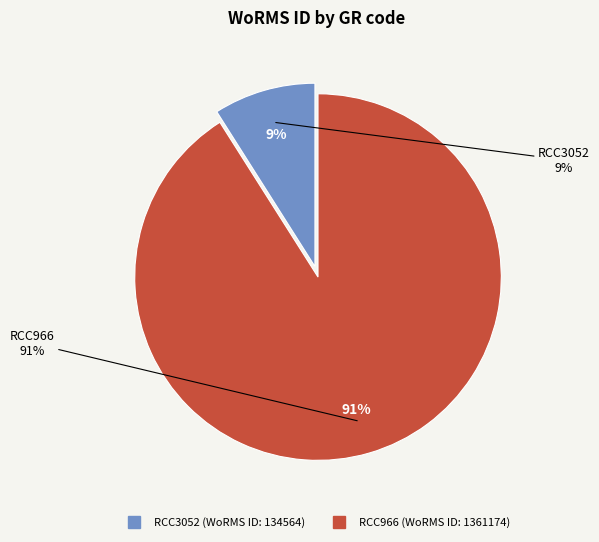

To the nearest percent, what portion does RCC3052 represent?

9%